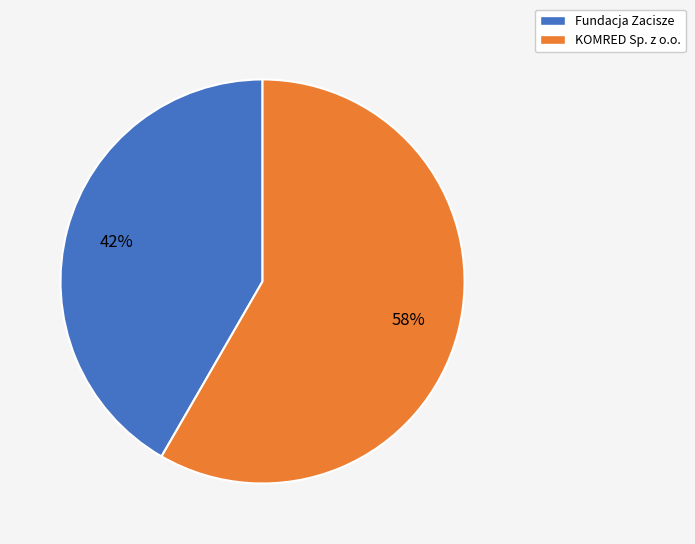

To the nearest percent, what is the average slice percentage?

50%